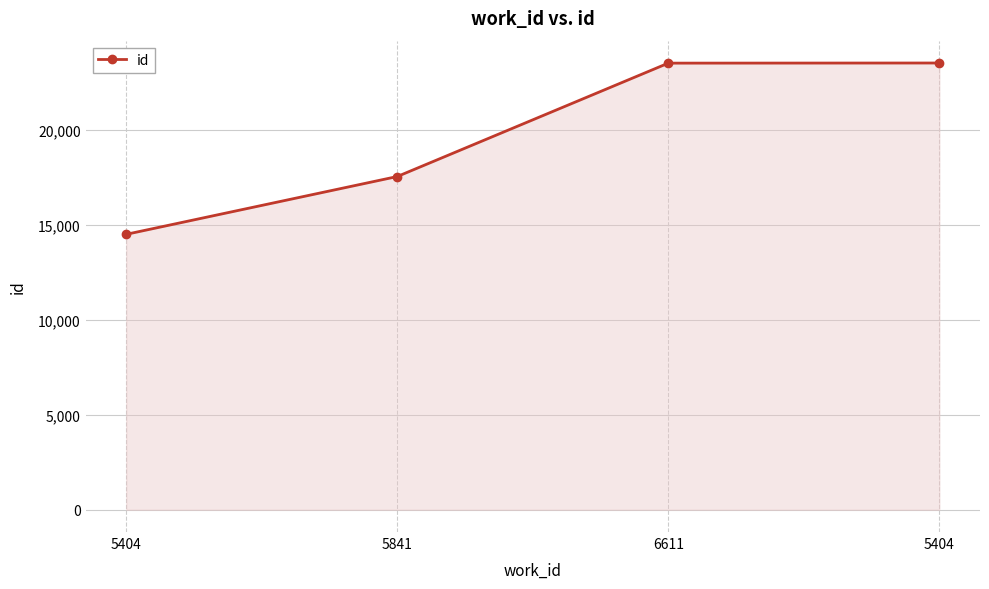

Reading right to left, list all the values displayed in this chart.

5404=23517	6611=23510	5841=17541	5404=14498